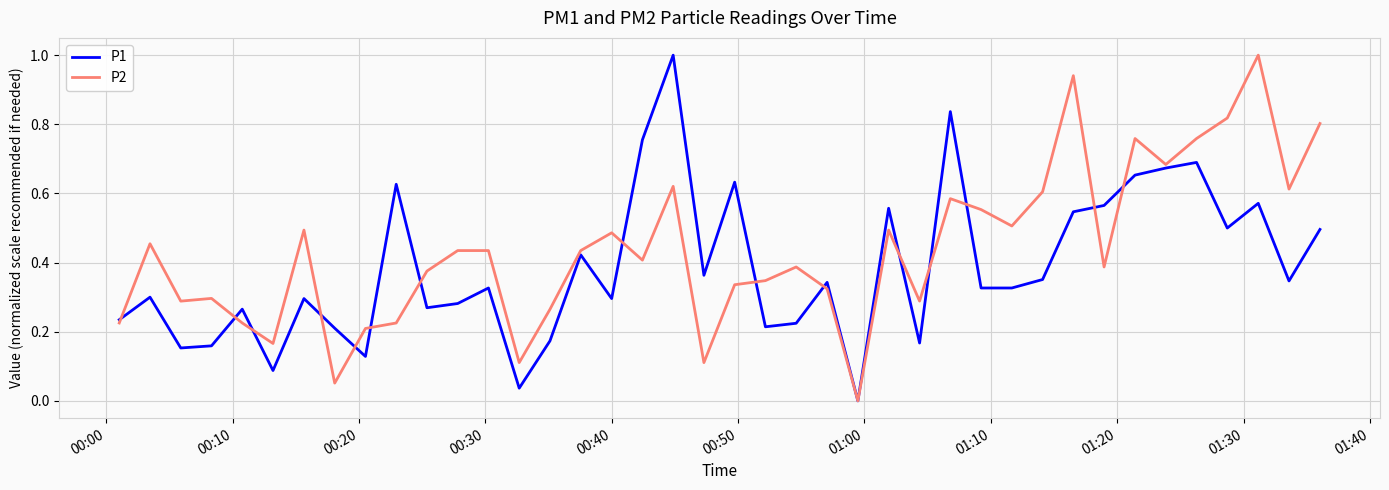

Rank the series by their average value, from highest to lowest.

P2, P1